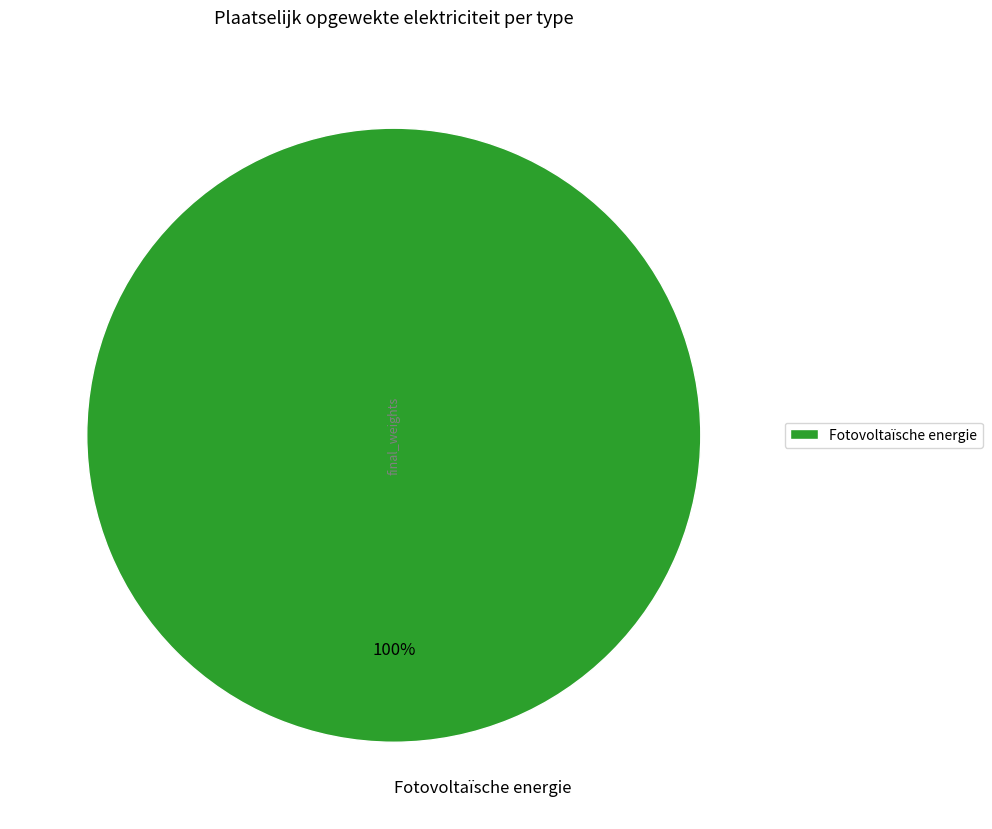

True or false: Fotovoltaïsche energie accounts for 100% of the total.

True